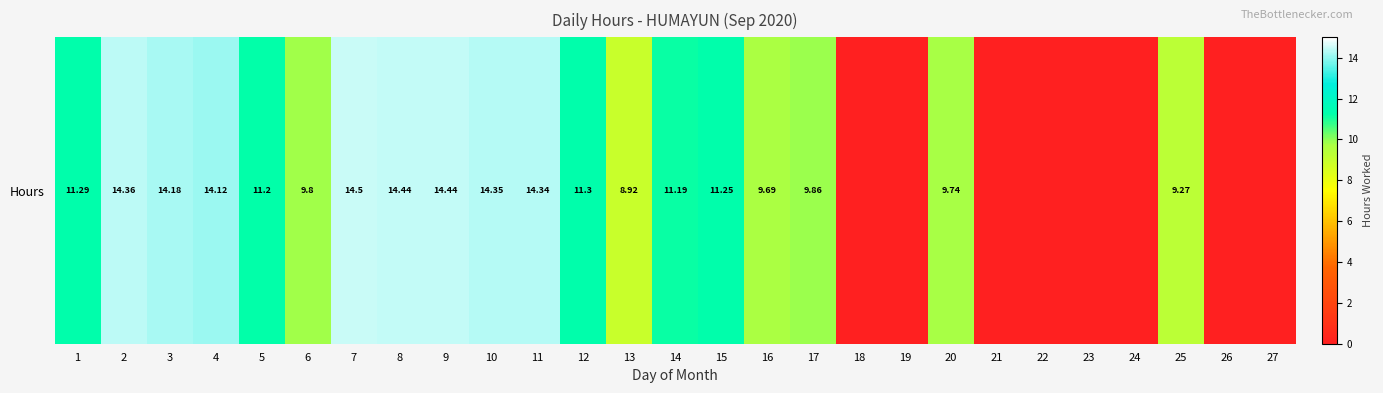

Between 6 and 13, which is larger?

6